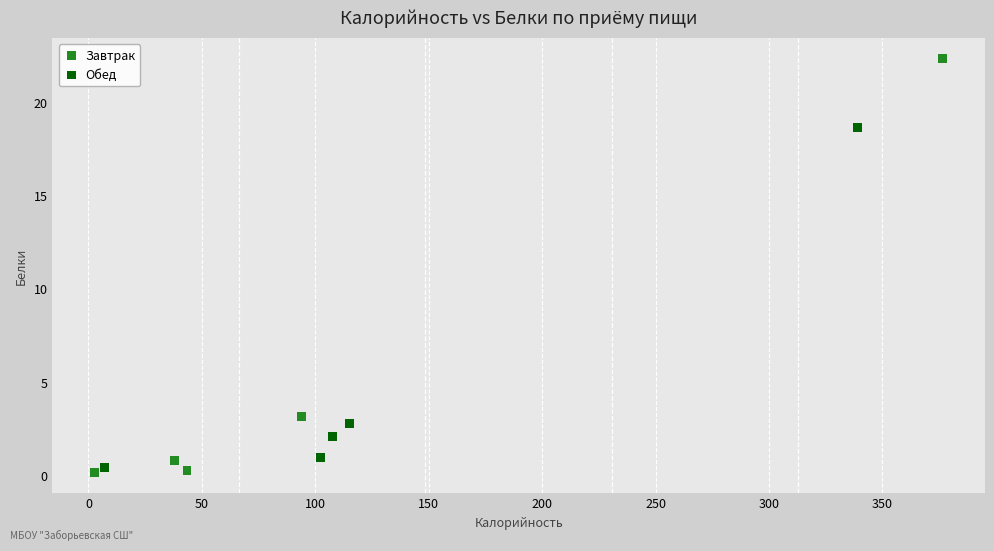

Which series has the widest spread of Y values?

Завтрак